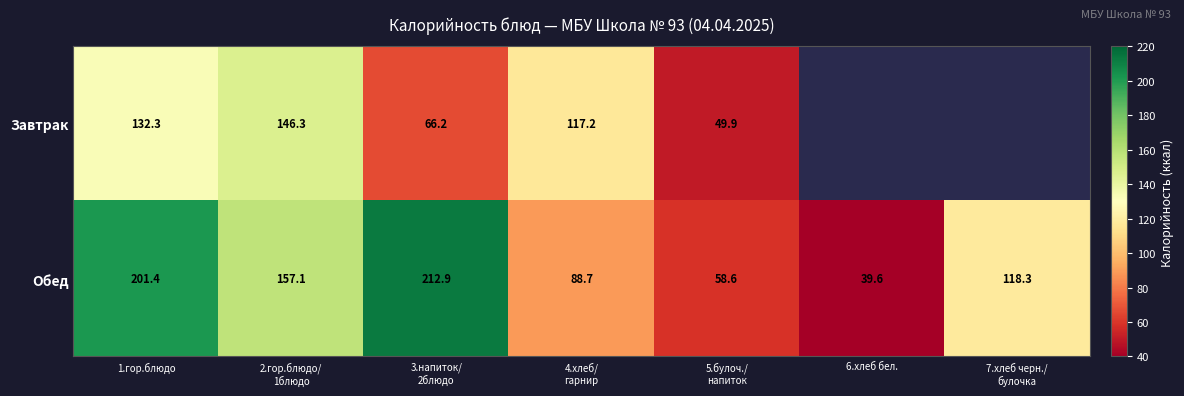

Rank the series at 1.гор.блюдо from lowest to highest value.

Завтрак, Обед